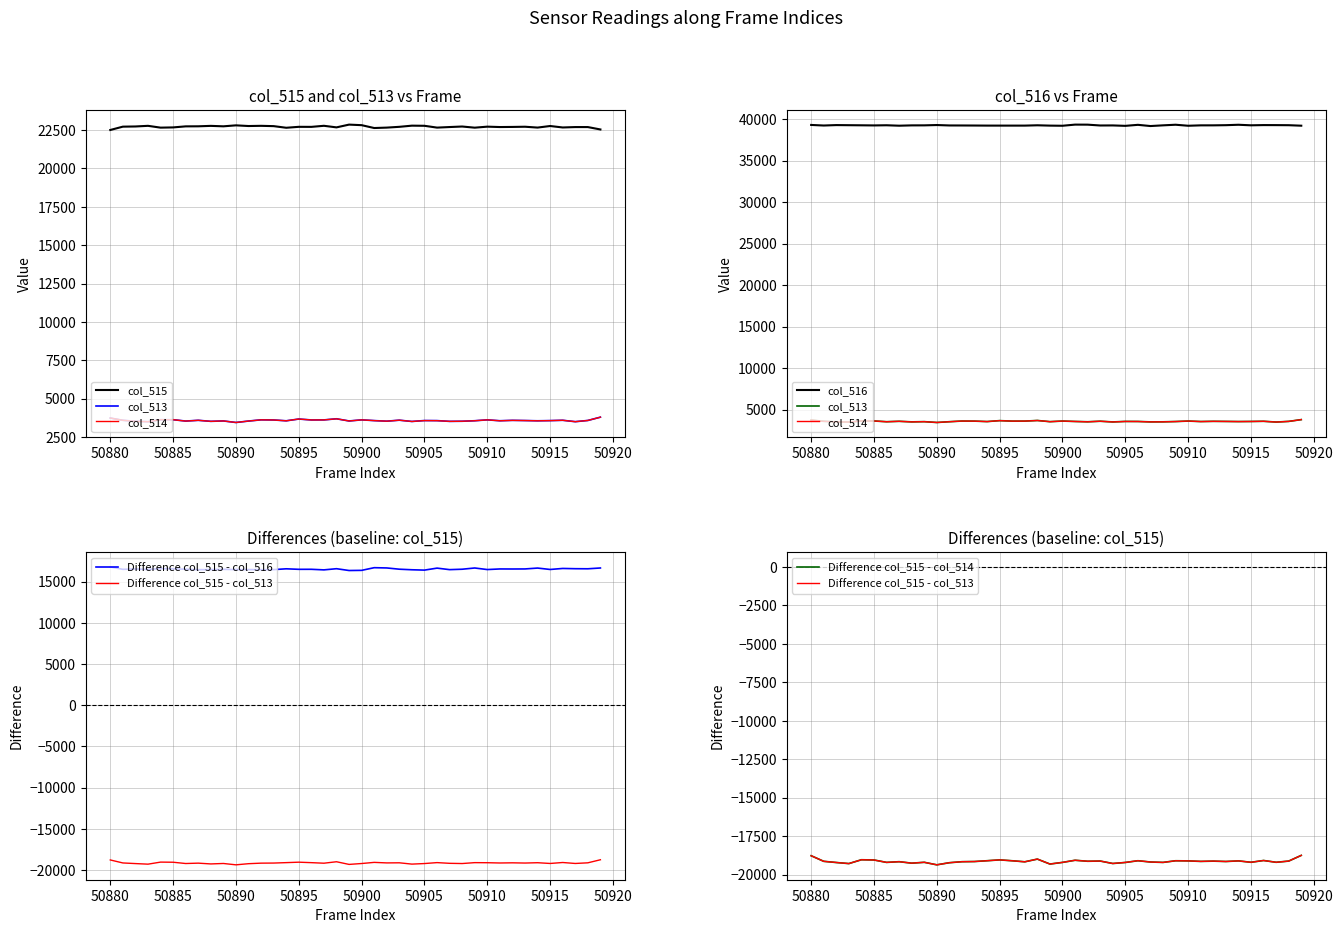

The col_513 series shows 5178 at 50904. True or false?

False